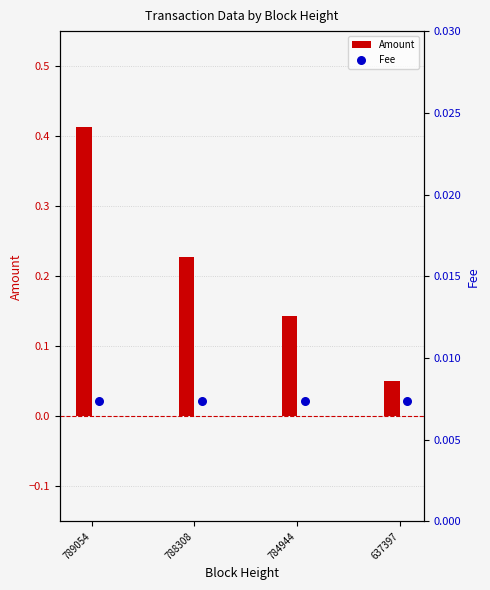

Rank the categories by Amount value from lowest to highest.

637397, 784944, 788308, 789054